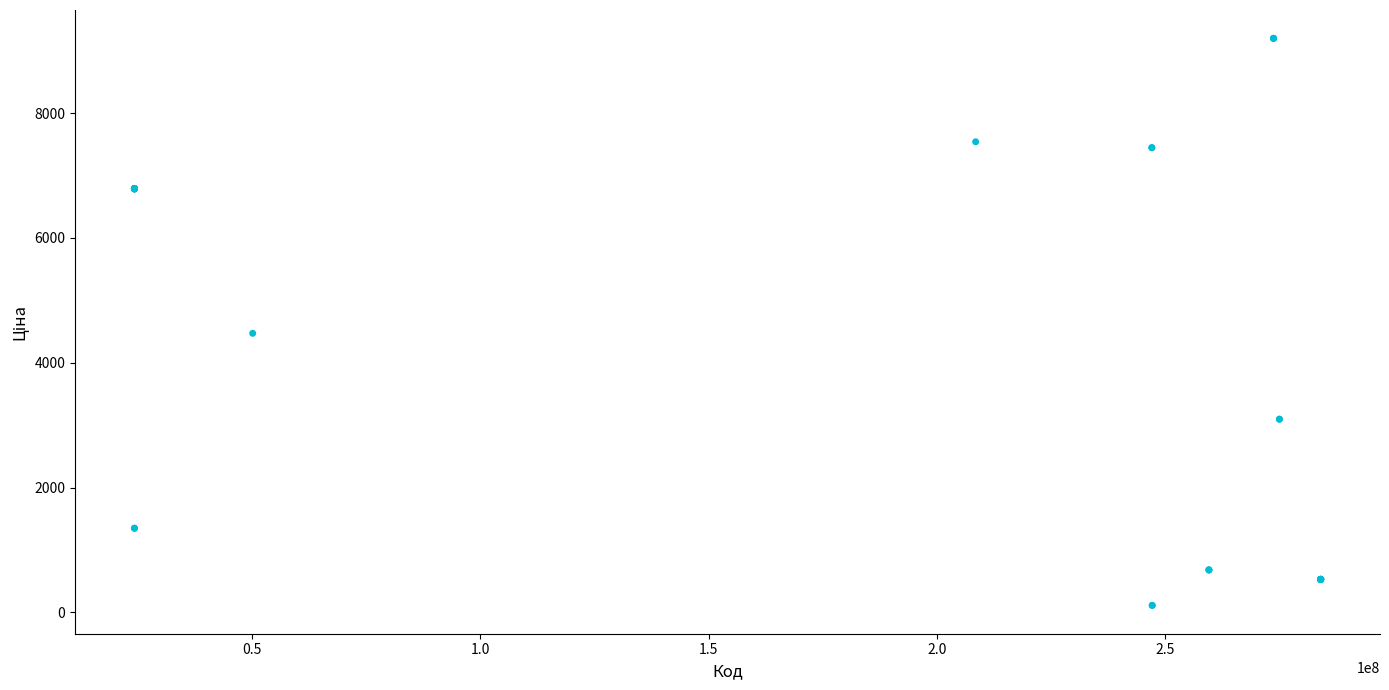

What Y value in the scatter plot is closest to 4654?

4470.6